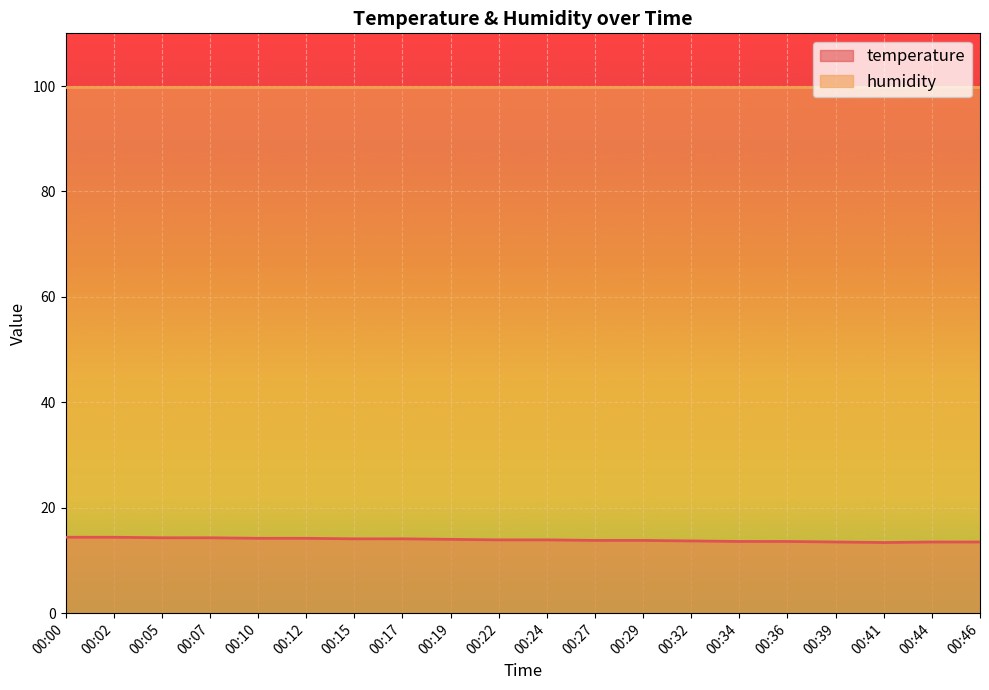

What is the maximum value for temperature?

14.4